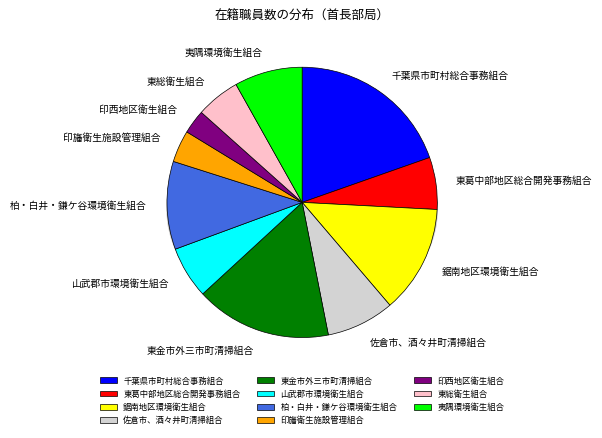

How many segments does this pie chart have?

11